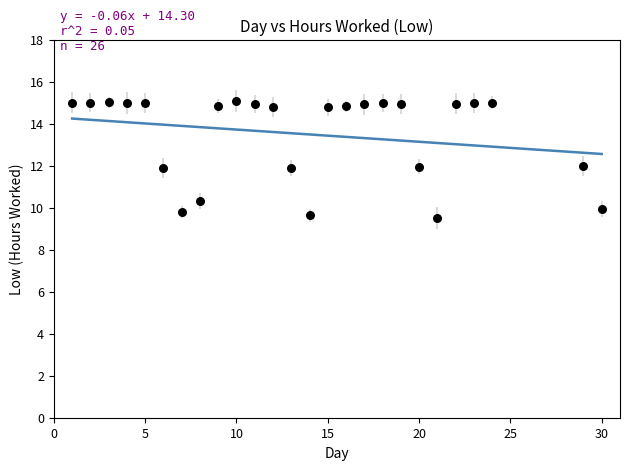

What is the range of X values (max minus min)?

29.0